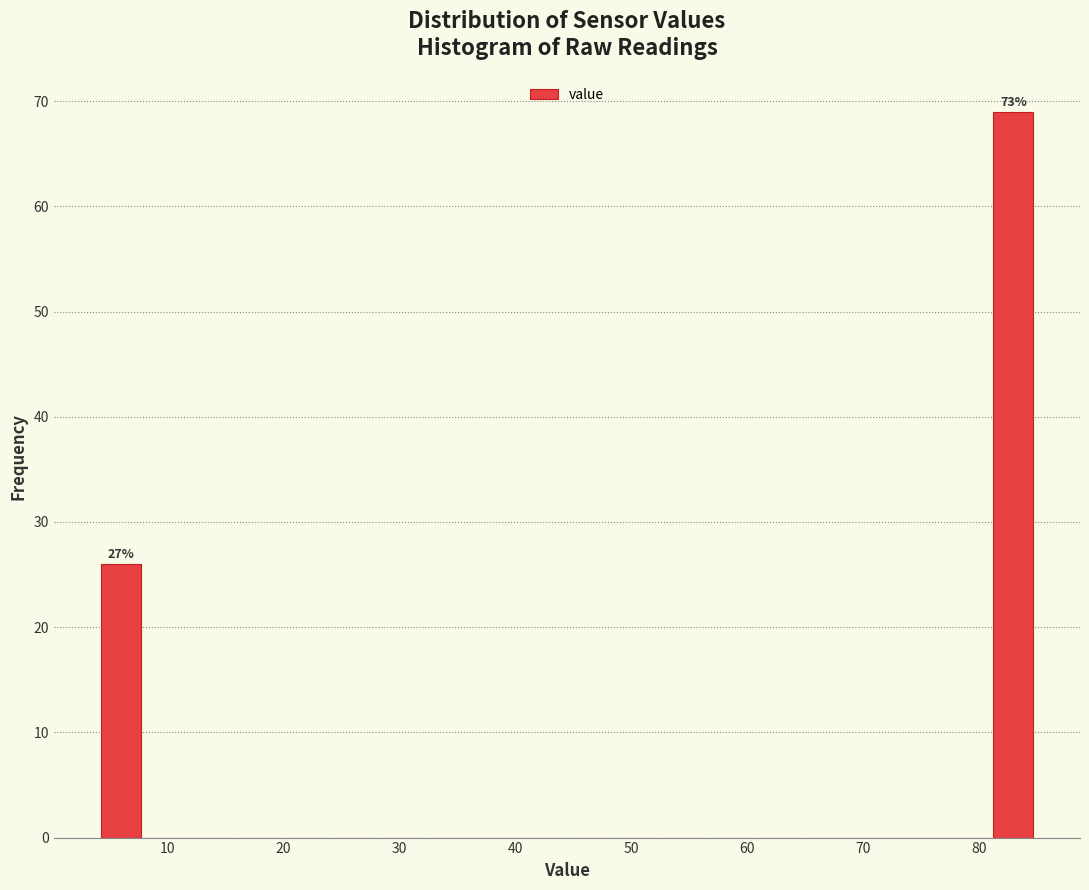

Over which range of the x-axis is the bar tallest?

81 to 85